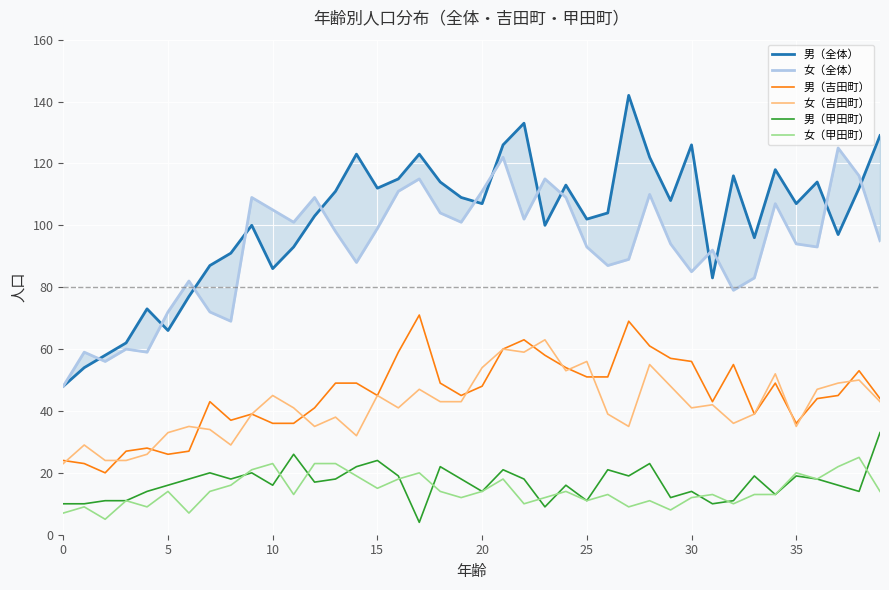

How many lines are shown in the chart?

6